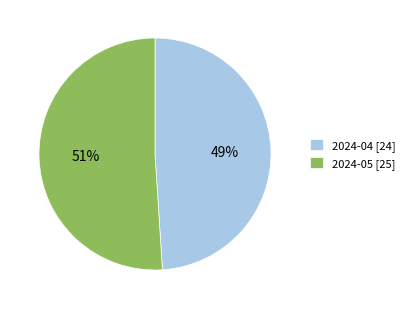

What is the smallest slice in the pie chart?

2024-04